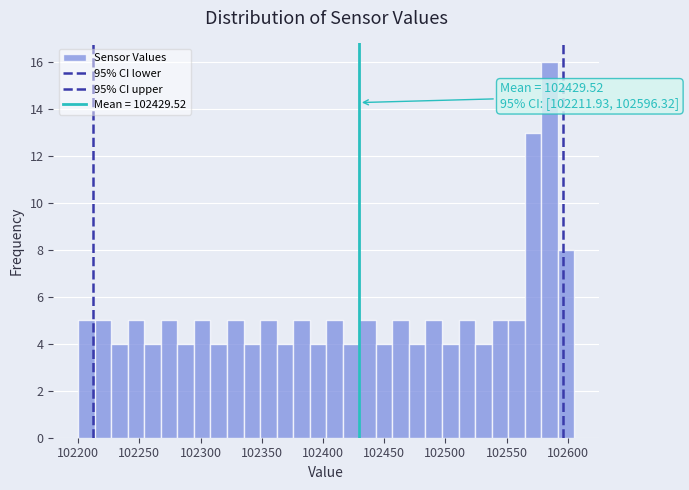

Around what value on the x-axis is the tallest bar? Give the approximate position of its centre, as read against the axis.

102585